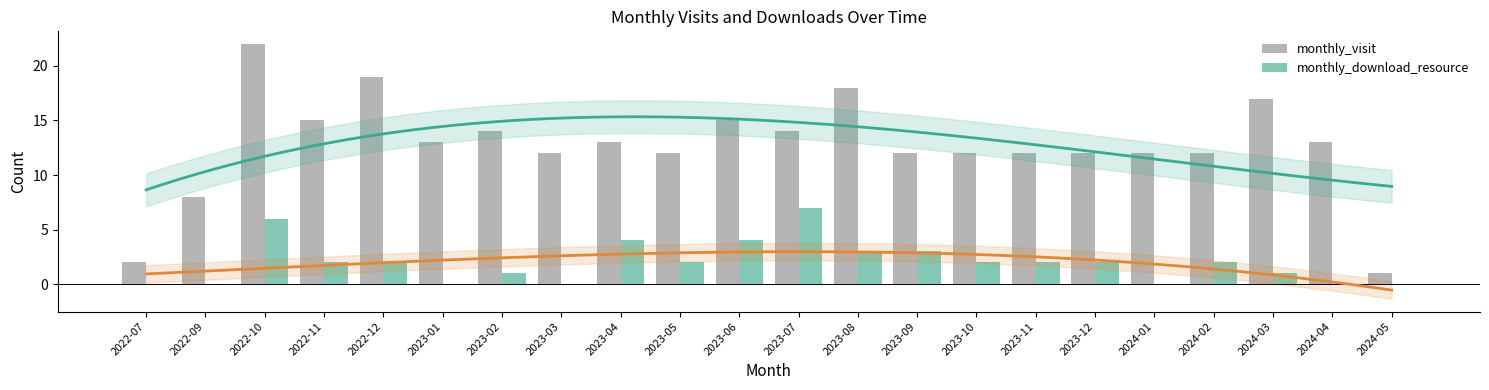

What are all the series names shown in the legend?

monthly_visit, monthly_download_resource